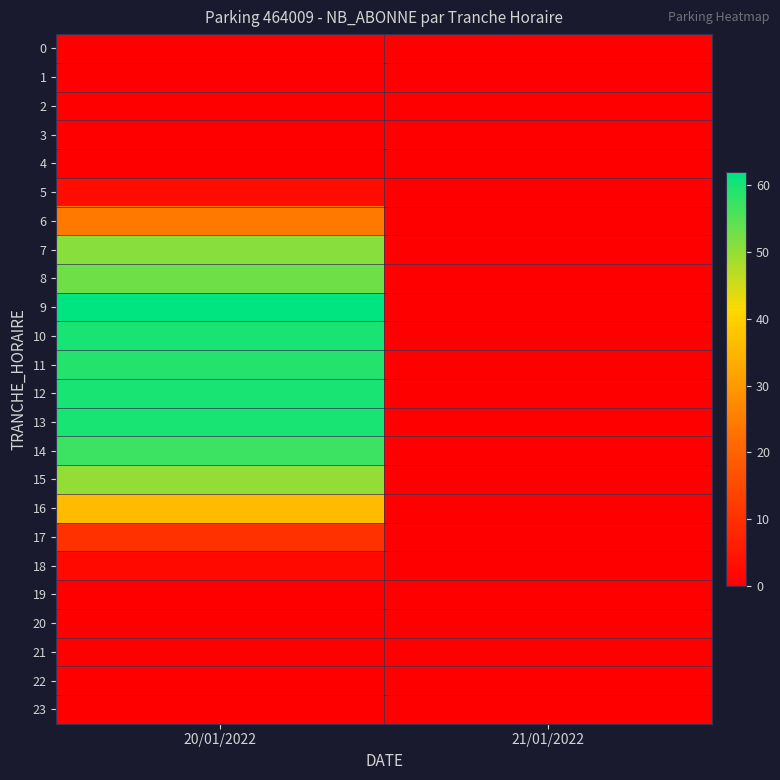

Between 20/01/2022 and 21/01/2022, which series saw the biggest shift?

9